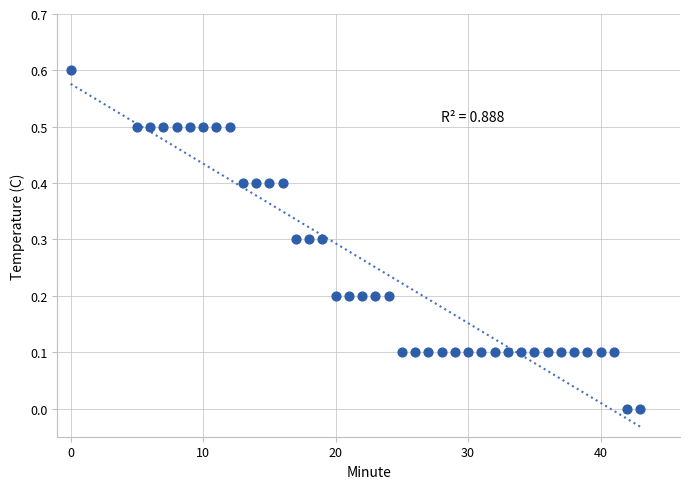

What is the range of X values (max minus min)?

43.0